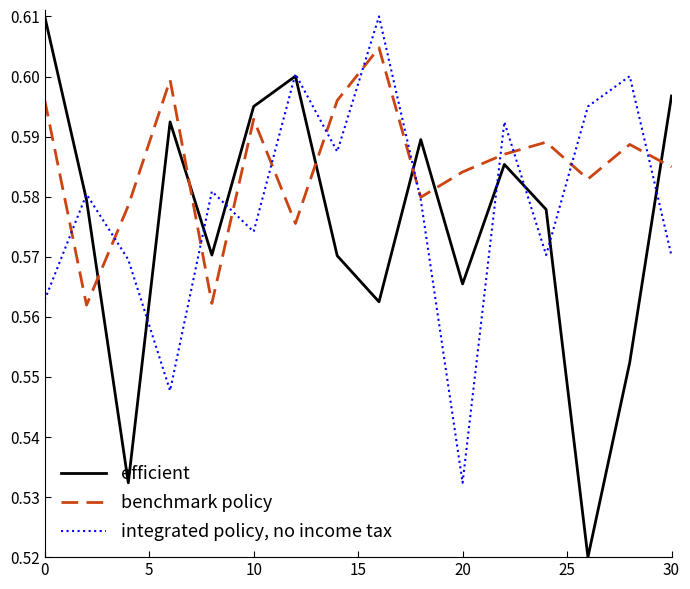

Which series has the widest spread of values?

efficient